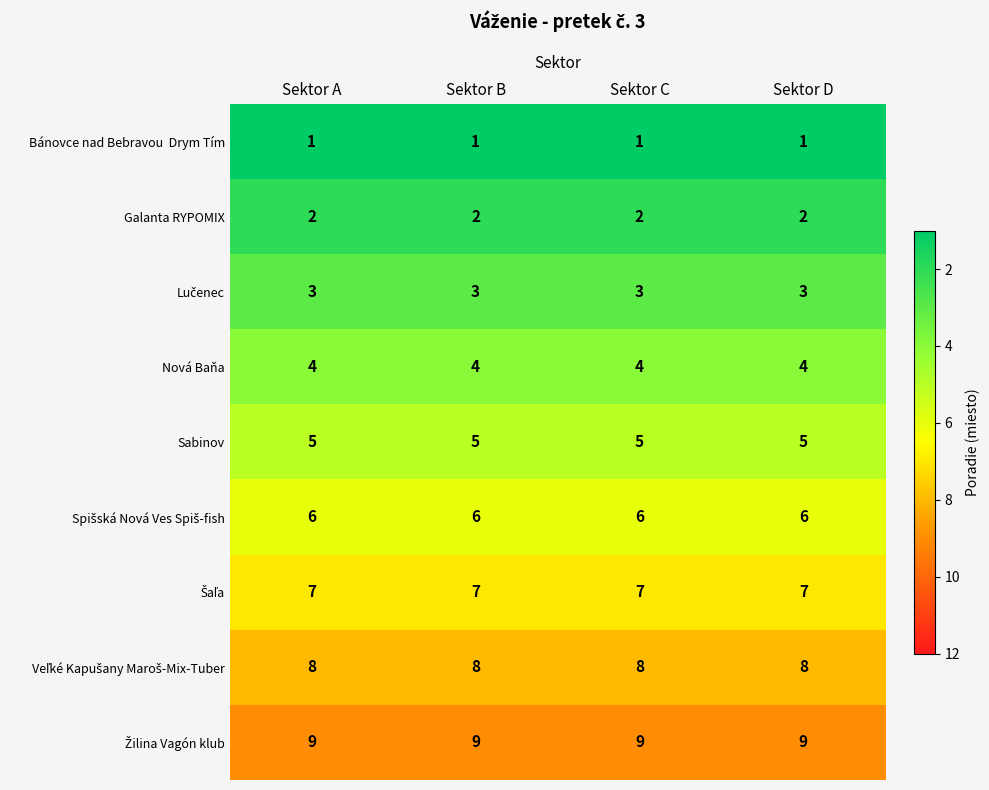

What is the spread (max minus min) of values at Sektor A?

8